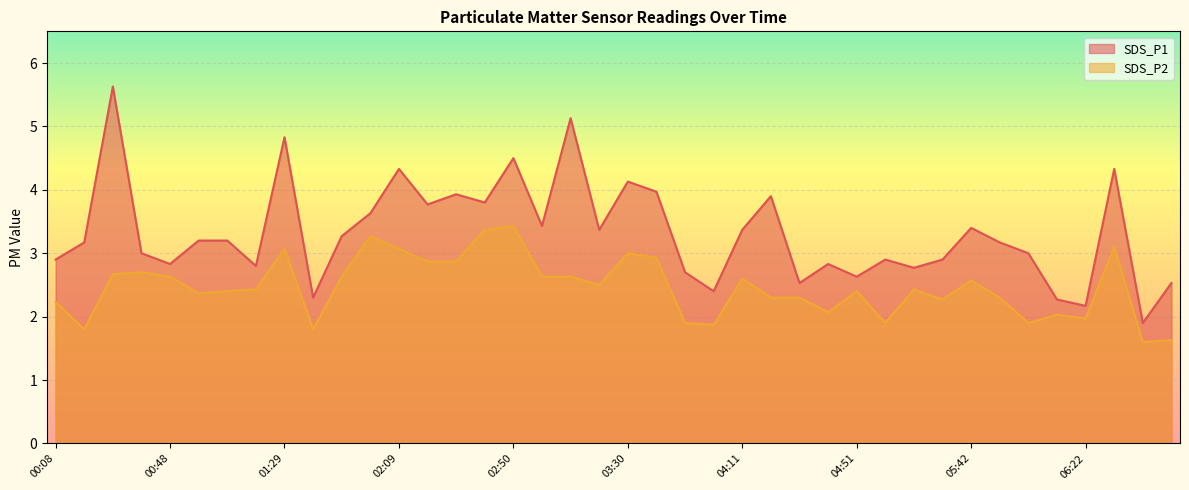

Is it true that SDS_P1 equals 2.4 at 04:00?

True